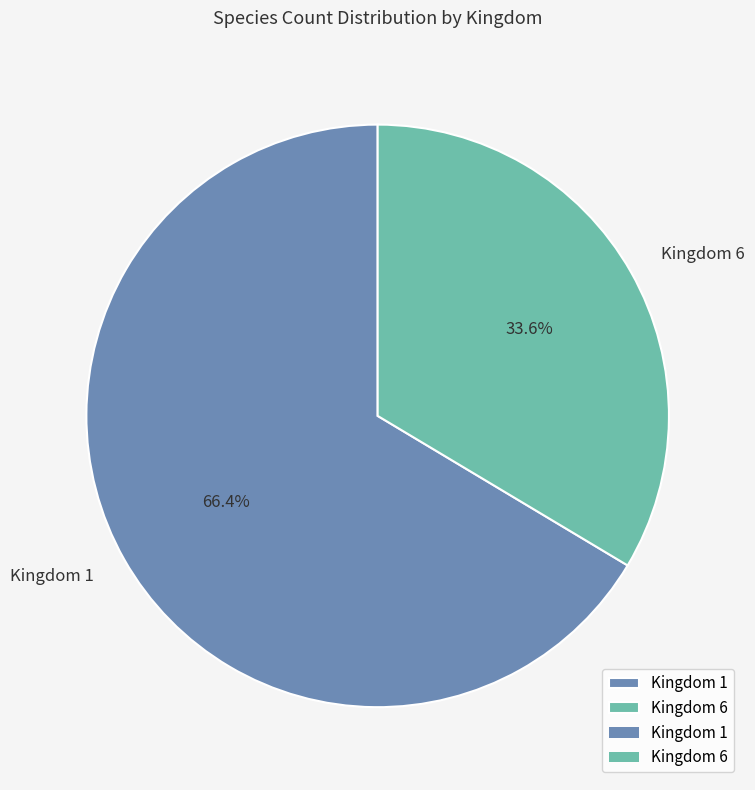

What percentage do Kingdom 1 and Kingdom 6 together represent?

100.0%